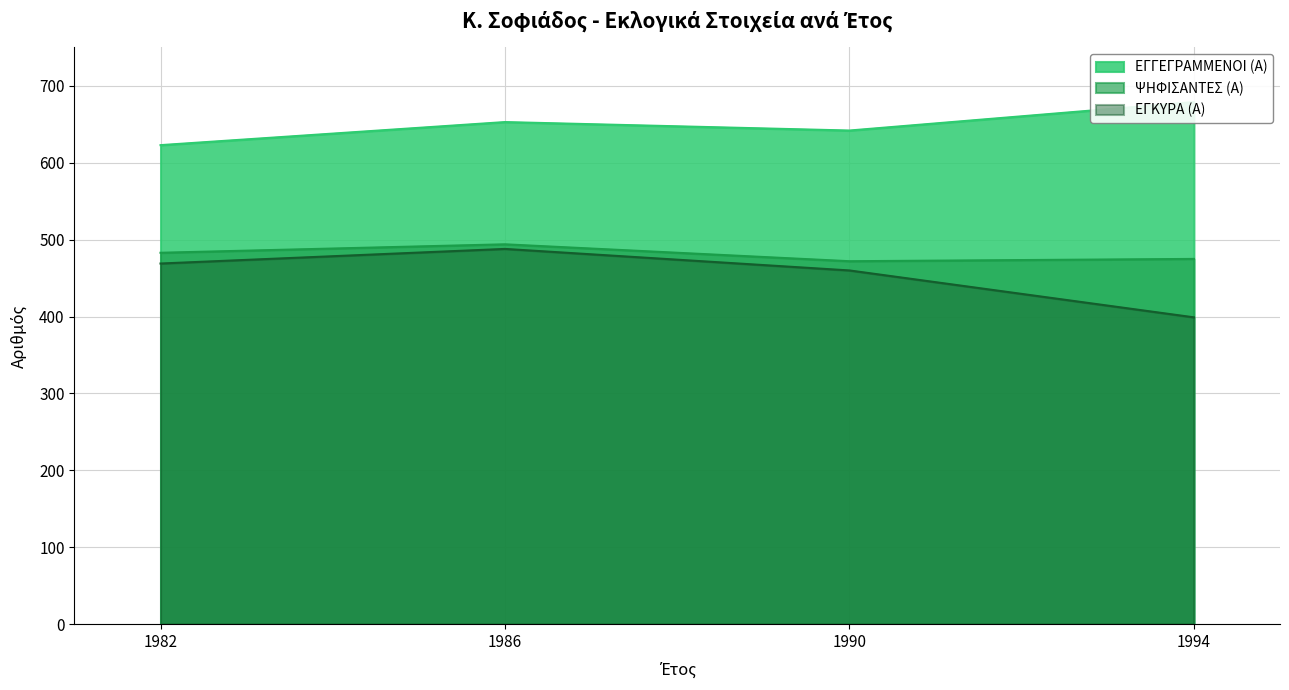

What is the greatest value displayed?

679